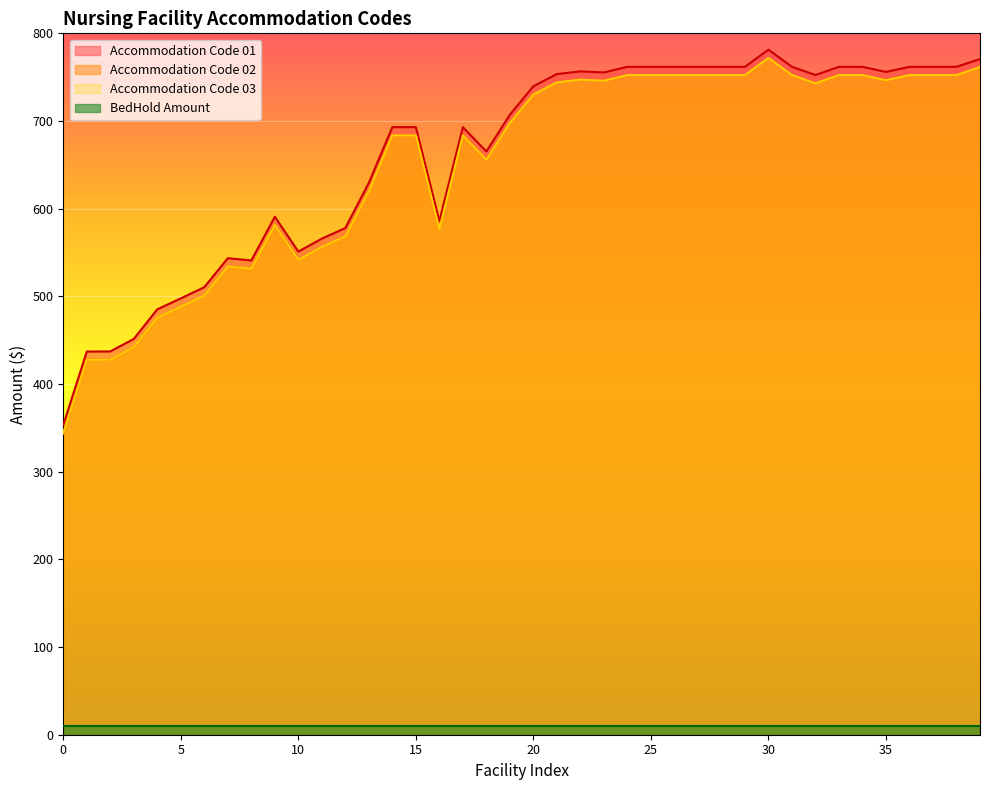

What is the spread (max minus min) of values at 29?

9.5